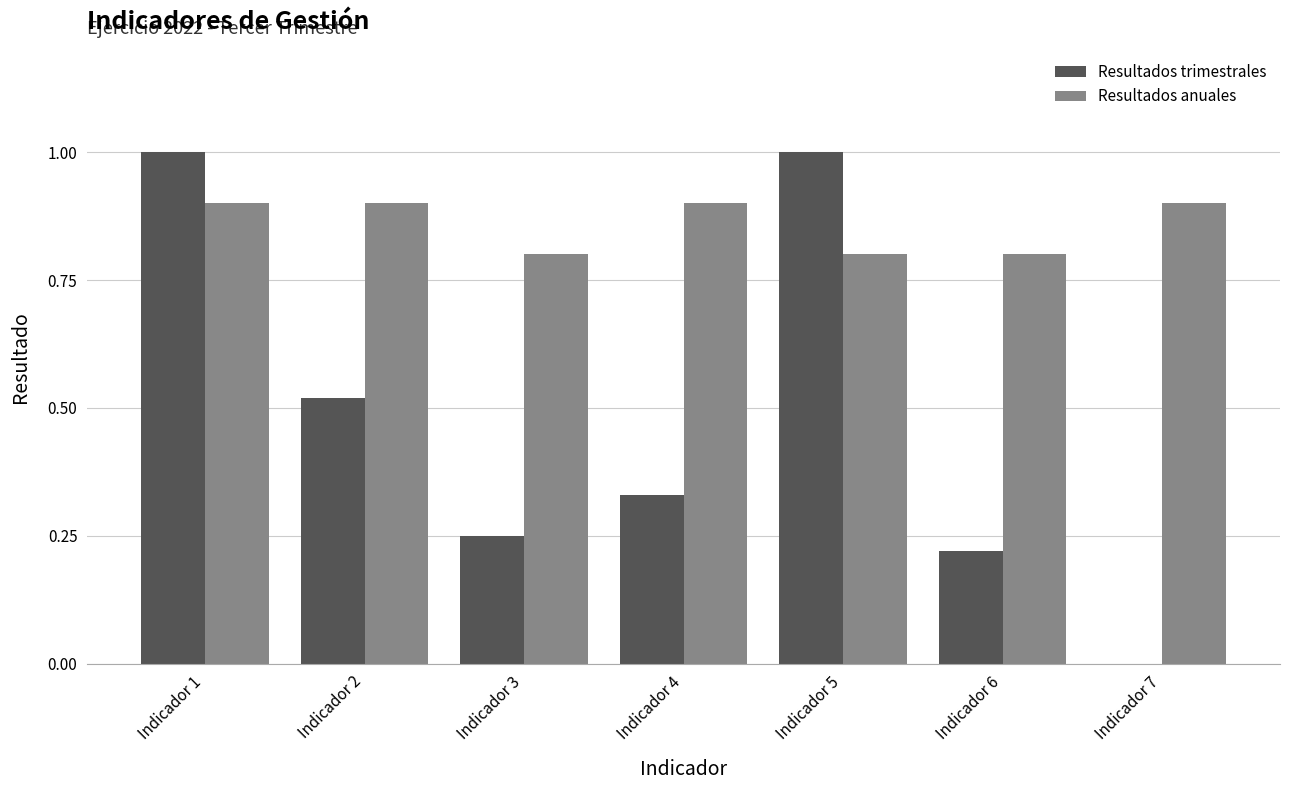

What is the sum of all Resultados anuales values?

6.0